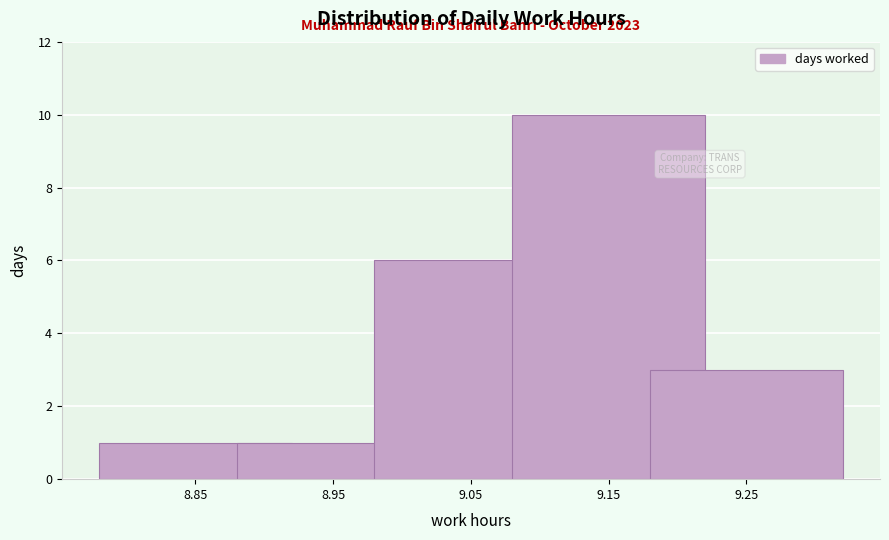

Reading left to right, extract all data points from this chart.

8.85=1	8.95=1	9.05=6	9.15=10	9.25=3